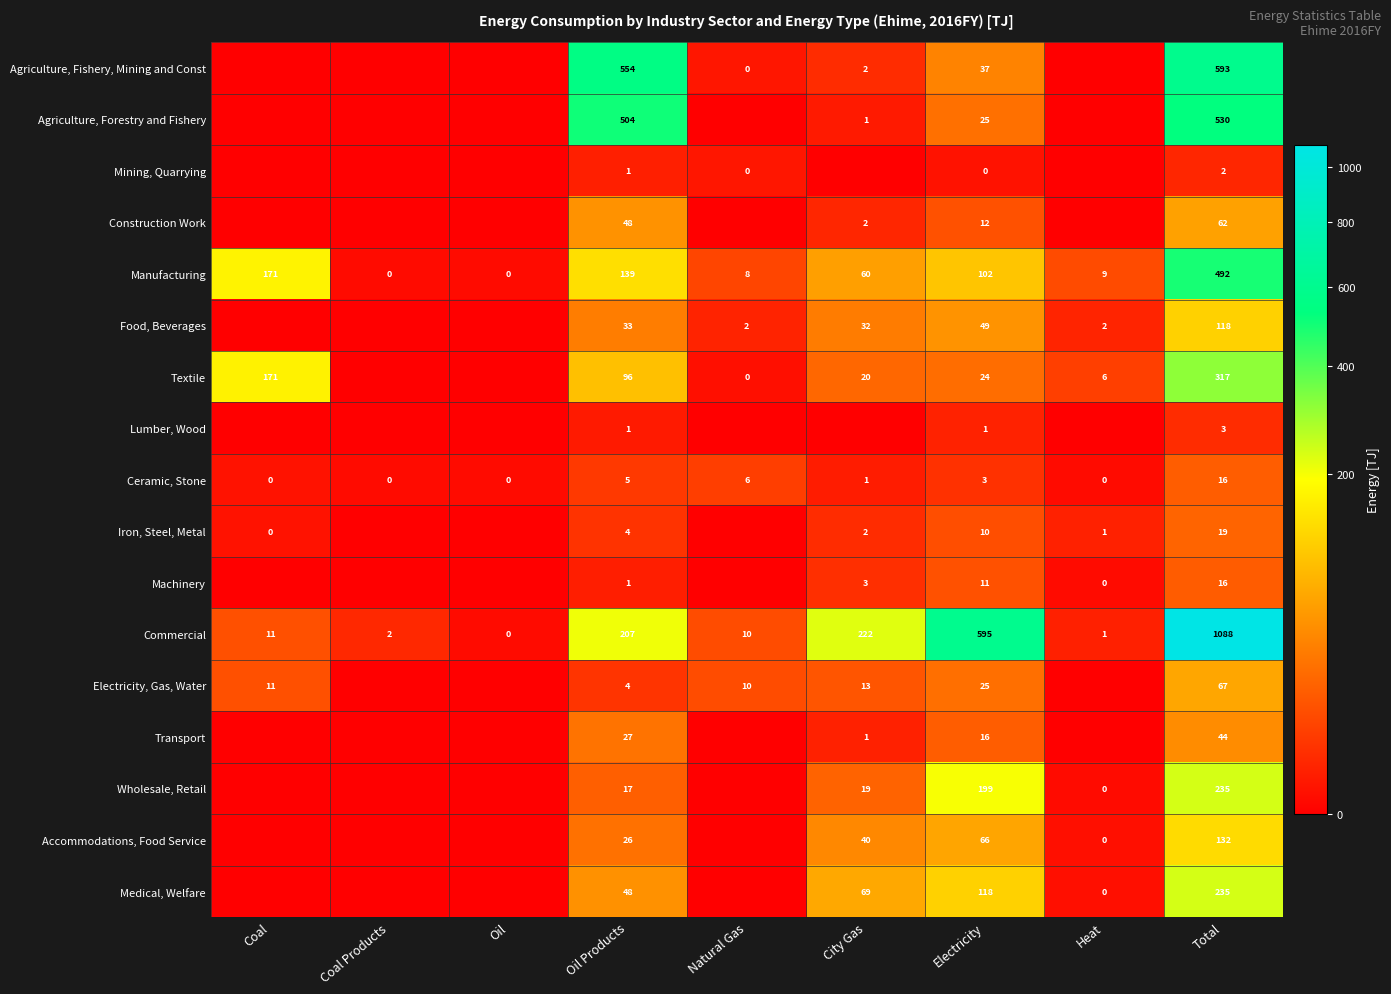

What is the sum of the Food, Beverages values at Oil Products and Electricity?

82